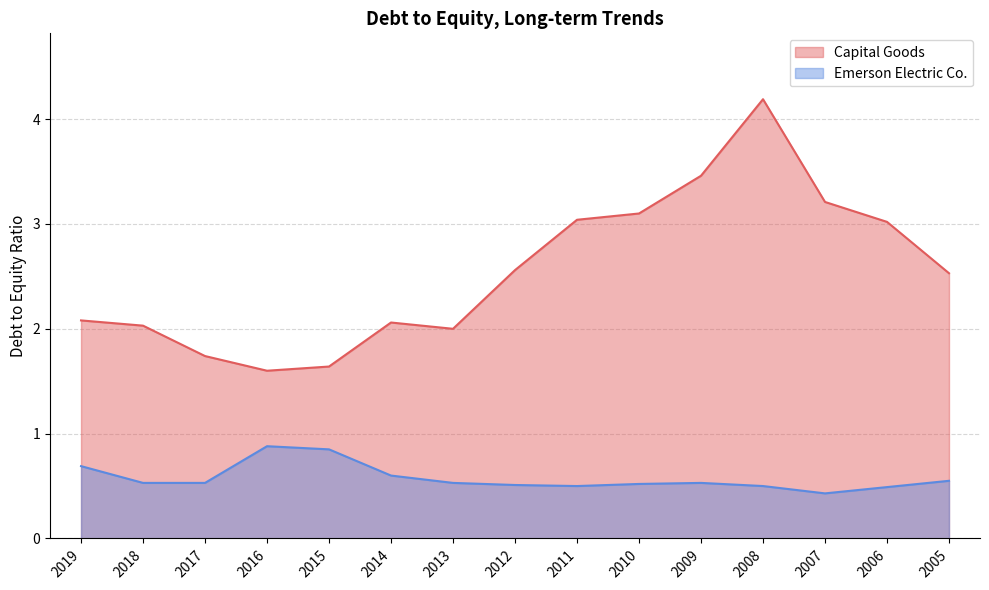

What is the approximate value of Emerson Electric Co. at 2019?

0.7